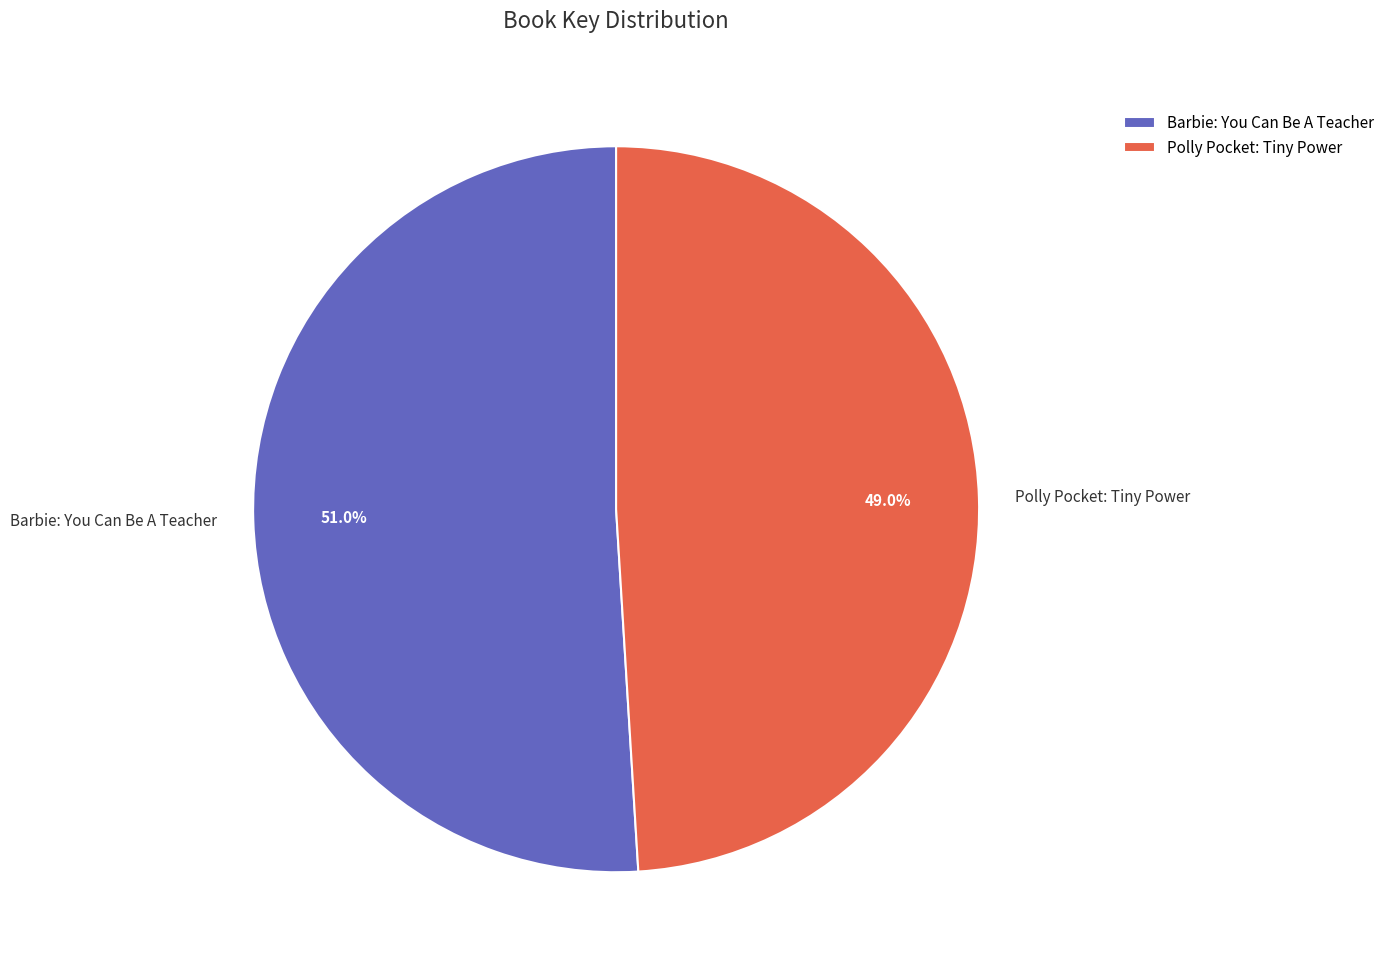

What is the majority slice?

Barbie: You Can Be A Teacher